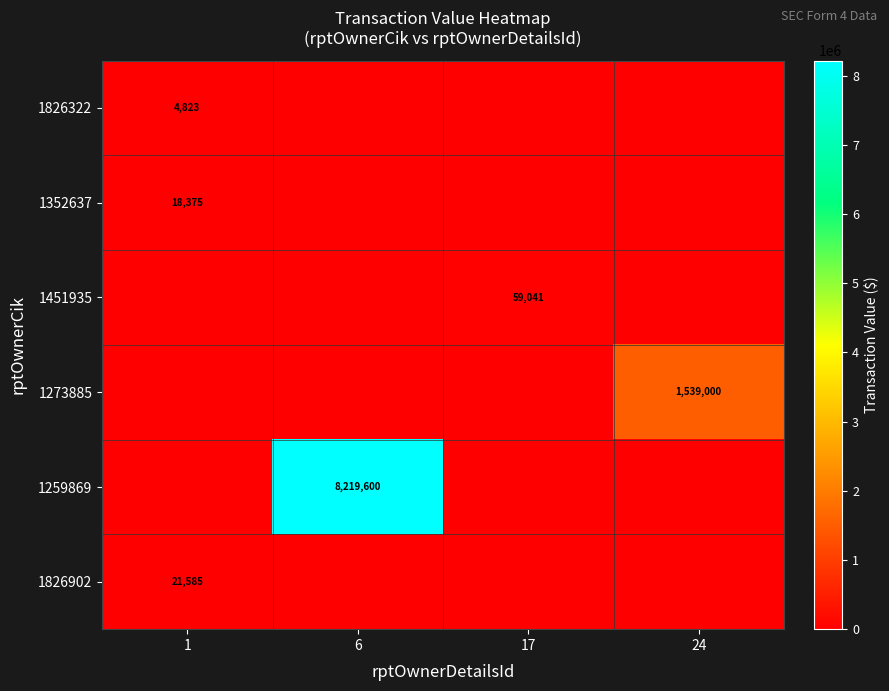

What is the sum of the 1826322 values at 1 and 6?

4823